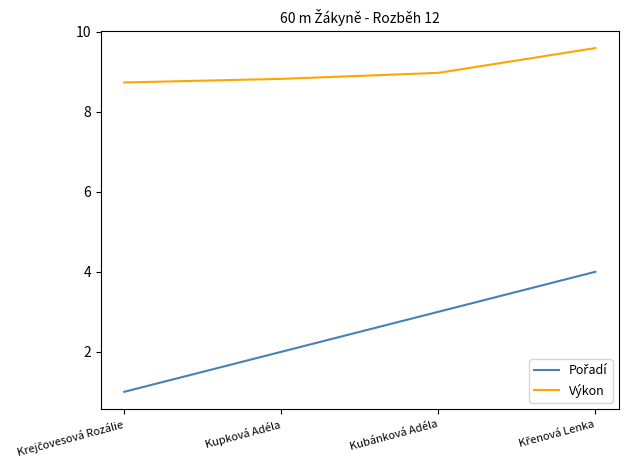

At how many categories does at least one series exceed 8?

4